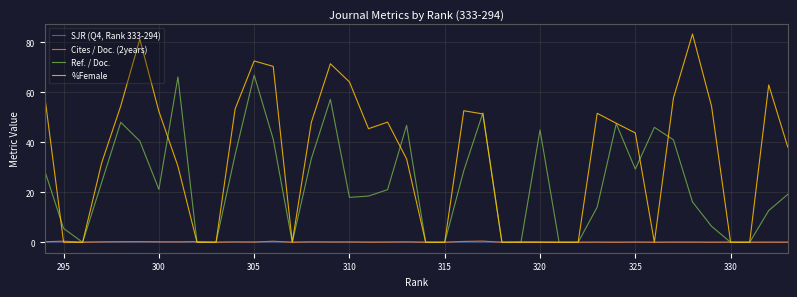

True or false: SJR (Q4, Rank 333-294) has a value of 0.2 at 10.

False